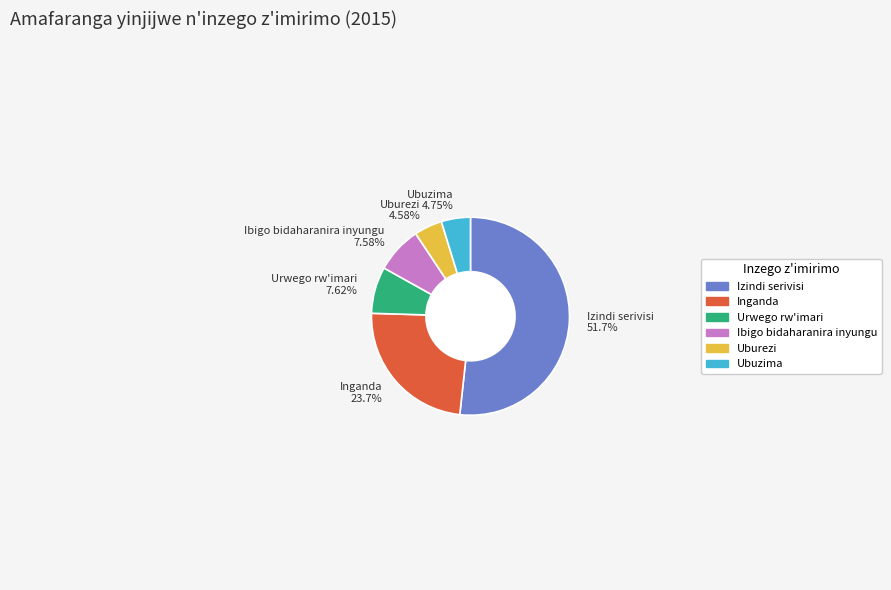

Do Inganda and Urwego rw'imari together represent more than half of the pie?

No